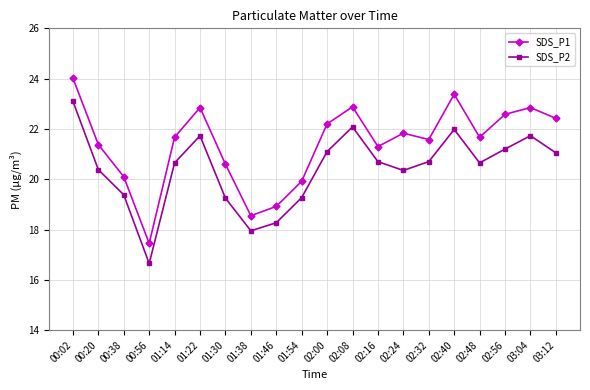

What is the spread (max minus min) of values at 01:14?

1.0